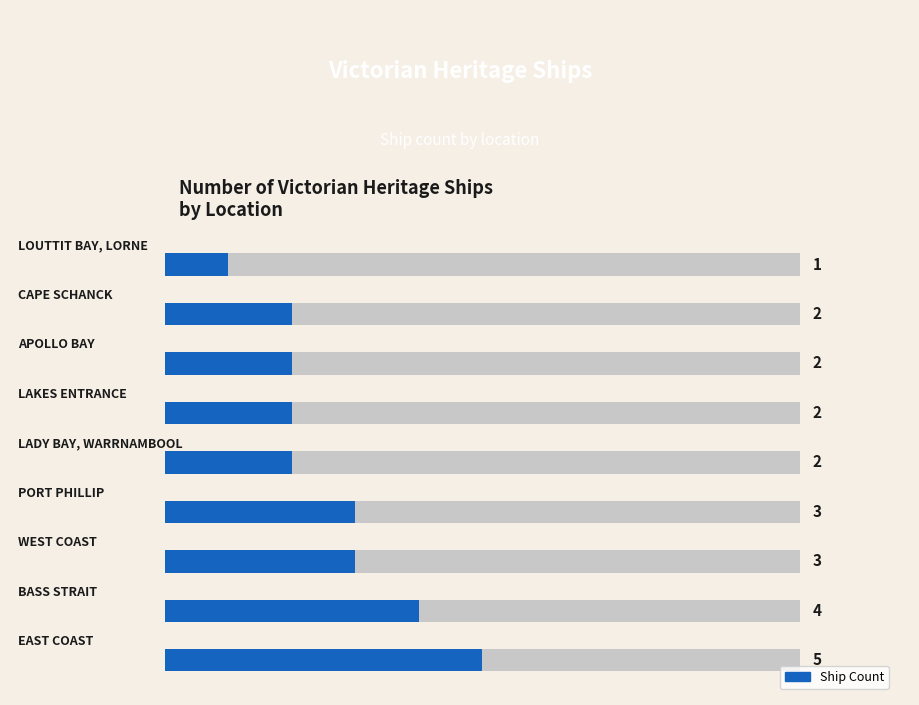

Count the values in the range 2 to 3.

6